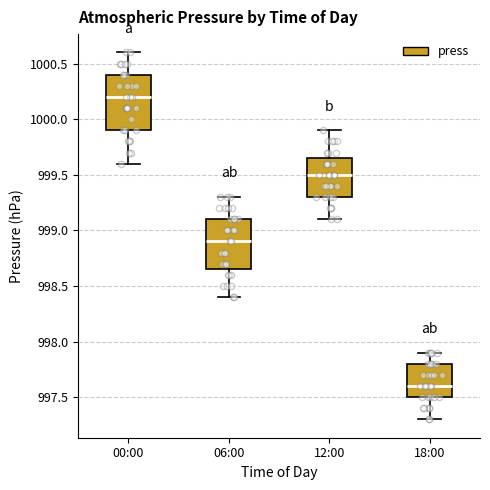

Reading left to right, transcribe this box plot: for each box, give where its median line is, the range the box spans, and where its two whiskers end, as read against the y-axis. The values are not printed on the chart, so give them approximately, as read against the axis.

00:00: median 1000.20, box 999.90 to 1000.40, whiskers 999.60 to 1000.60
06:00: median 998.90, box 998.65 to 999.10, whiskers 998.40 to 999.30
12:00: median 999.50, box 999.30 to 999.65, whiskers 999.10 to 999.90
18:00: median 997.60, box 997.50 to 997.80, whiskers 997.30 to 997.90